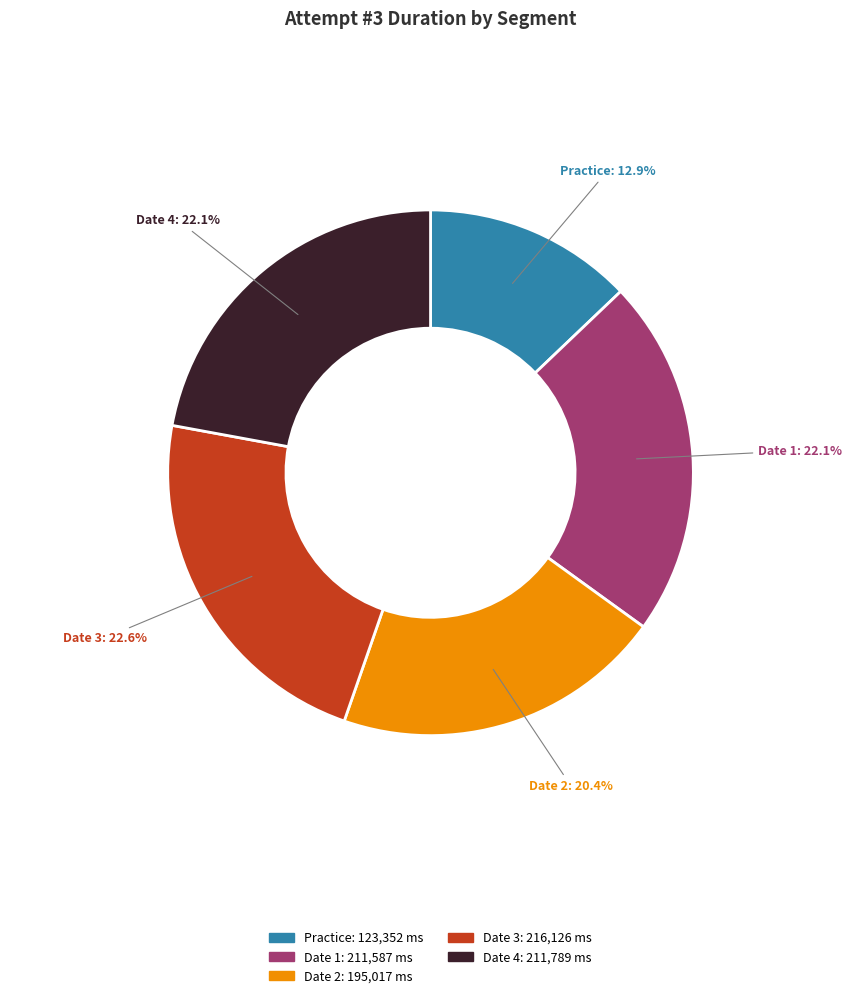

Combined, do Date 1 and Date 2 account for over 50%?

No